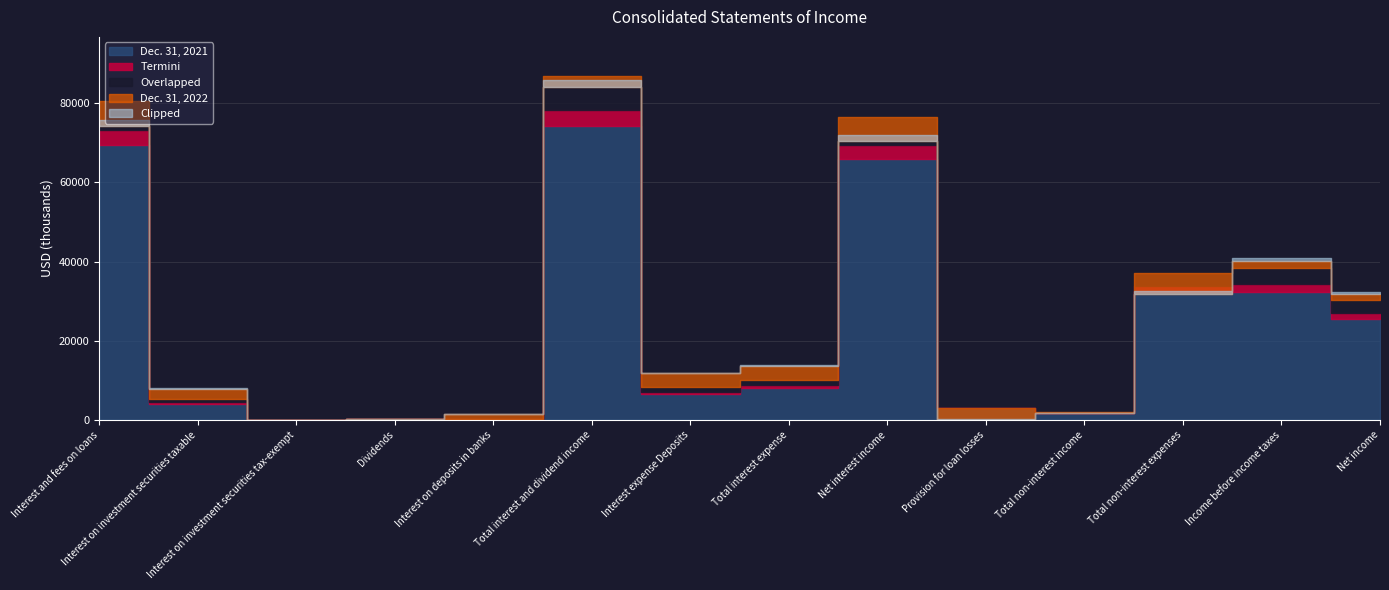

What is the minimum value for Dec. 31, 2022?

120